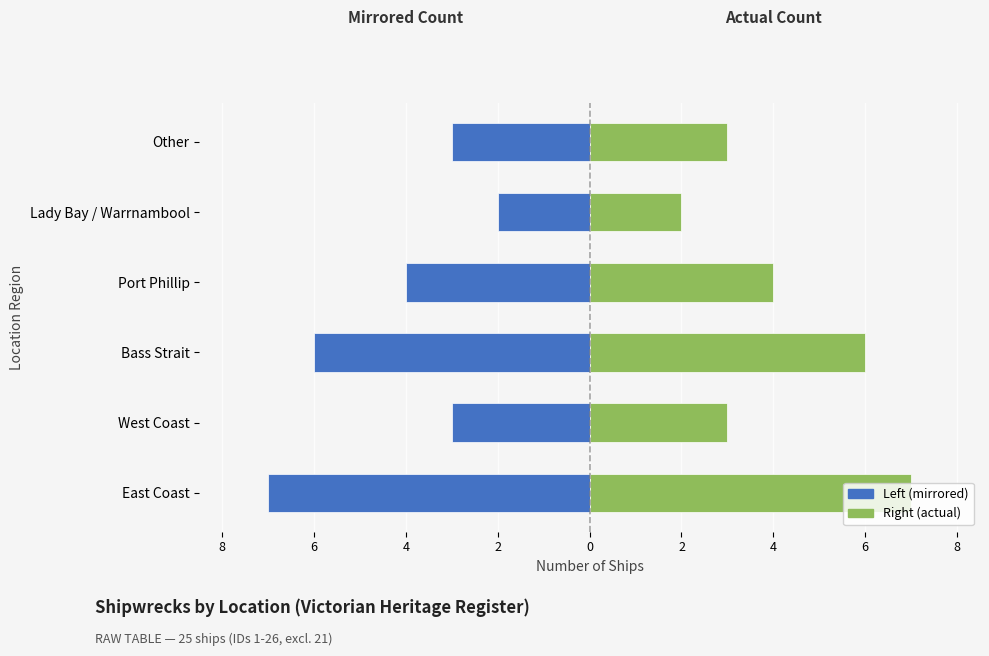

Between Port Phillip and Lady Bay / Warrnambool, which series saw the biggest shift?

Count (mirrored)